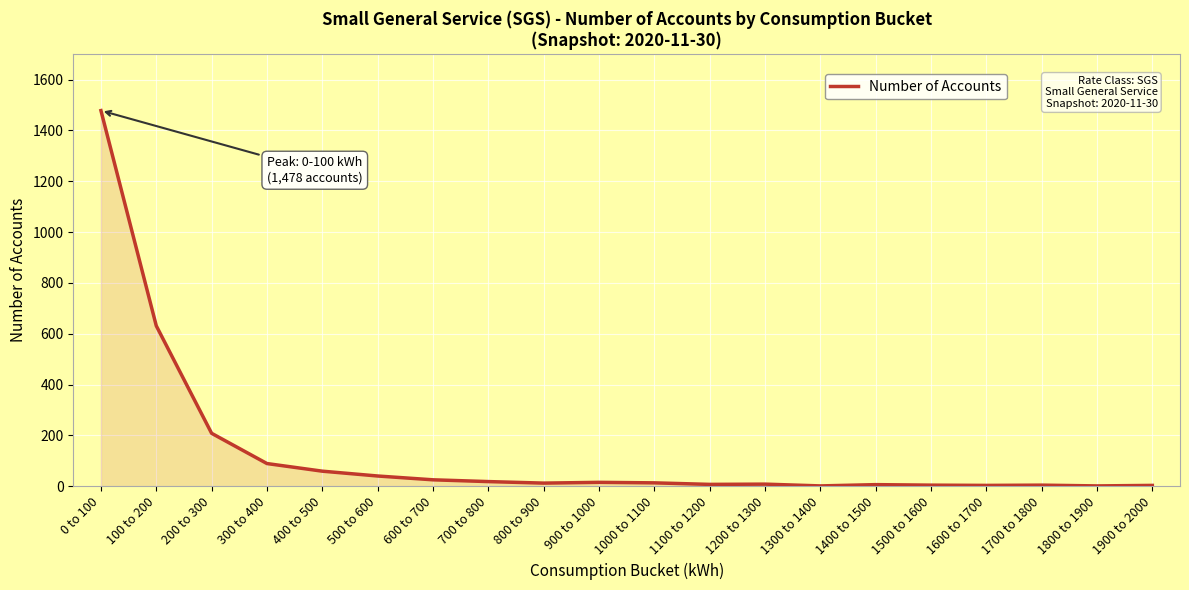

What is the difference between the maximum and minimum values?

1477